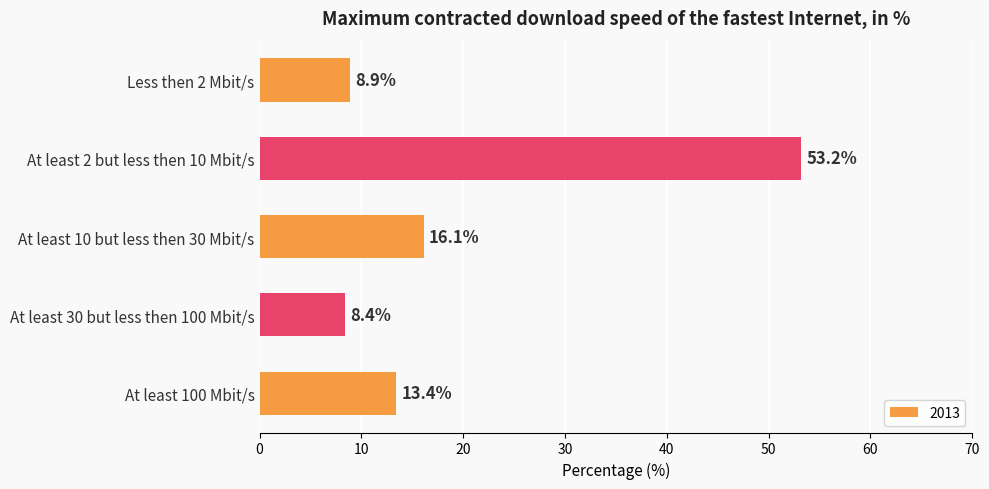

List the labels in order of value, smallest first.

At least 30 but less then 100 Mbit/s, Less then 2 Mbit/s, At least 100 Mbit/s, At least 10 but less then 30 Mbit/s, At least 2 but less then 10 Mbit/s